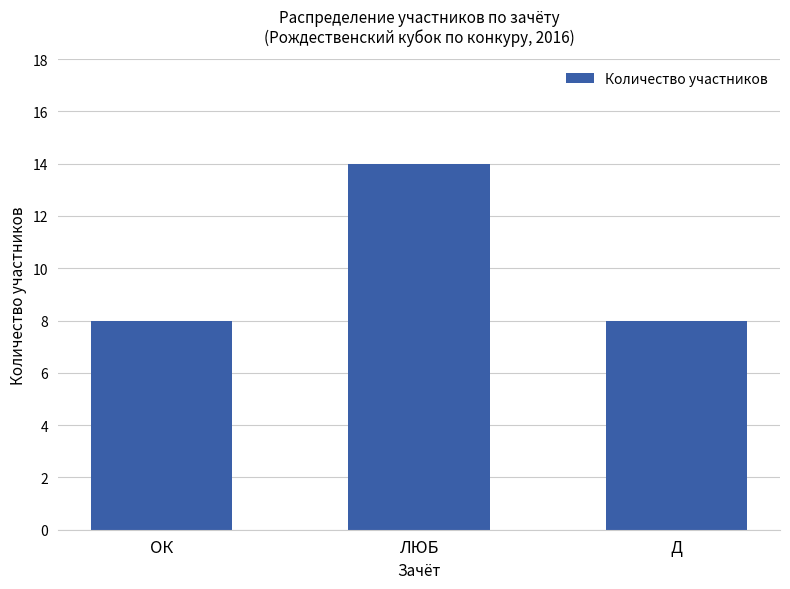

How many data points does each series have?

3